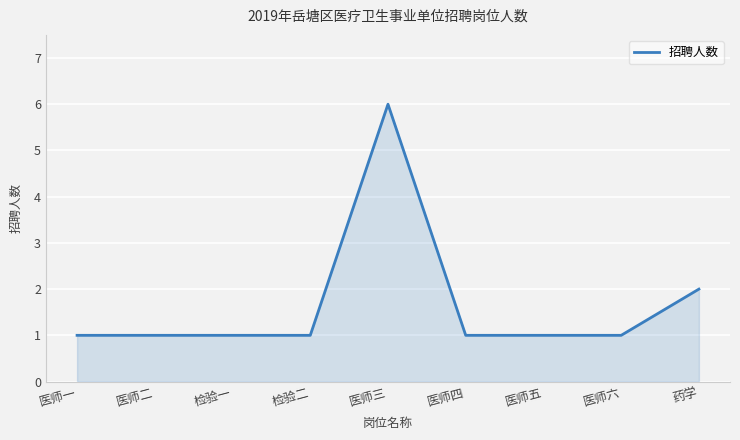

What is the minimum value shown in the chart?

1